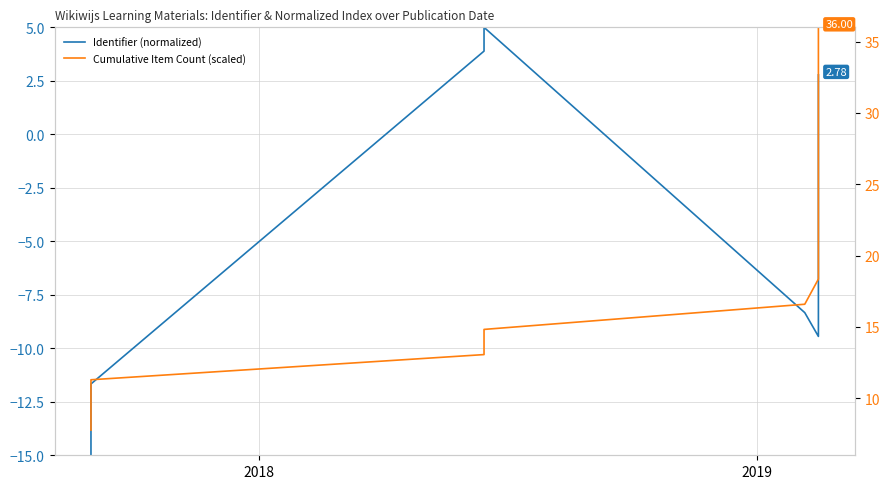

What is the value of the Identifier (normalized) point at the 17th from the left?

2.8